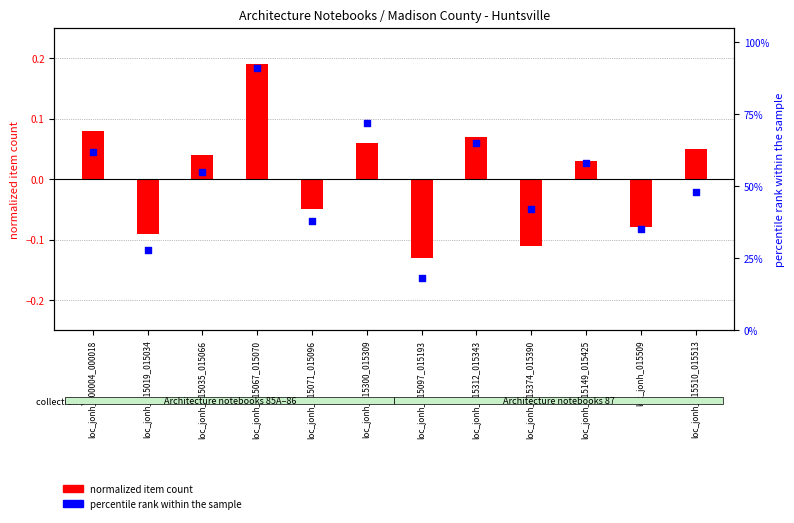

Which series contains the lowest Y value?

normalized item count